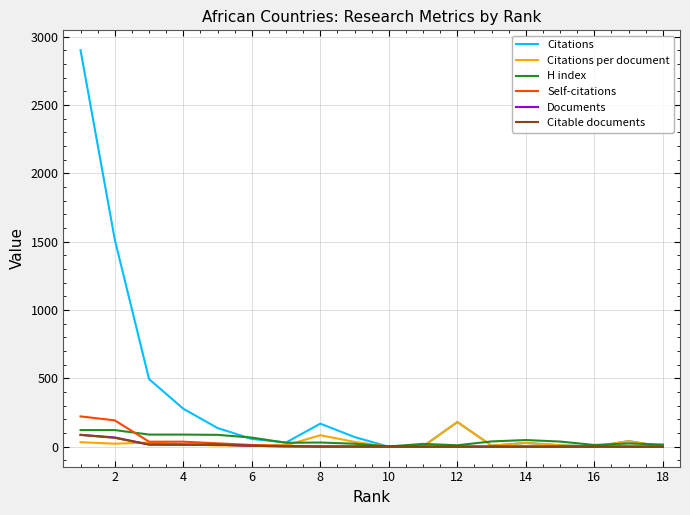

Which series has the widest spread of values?

Citations